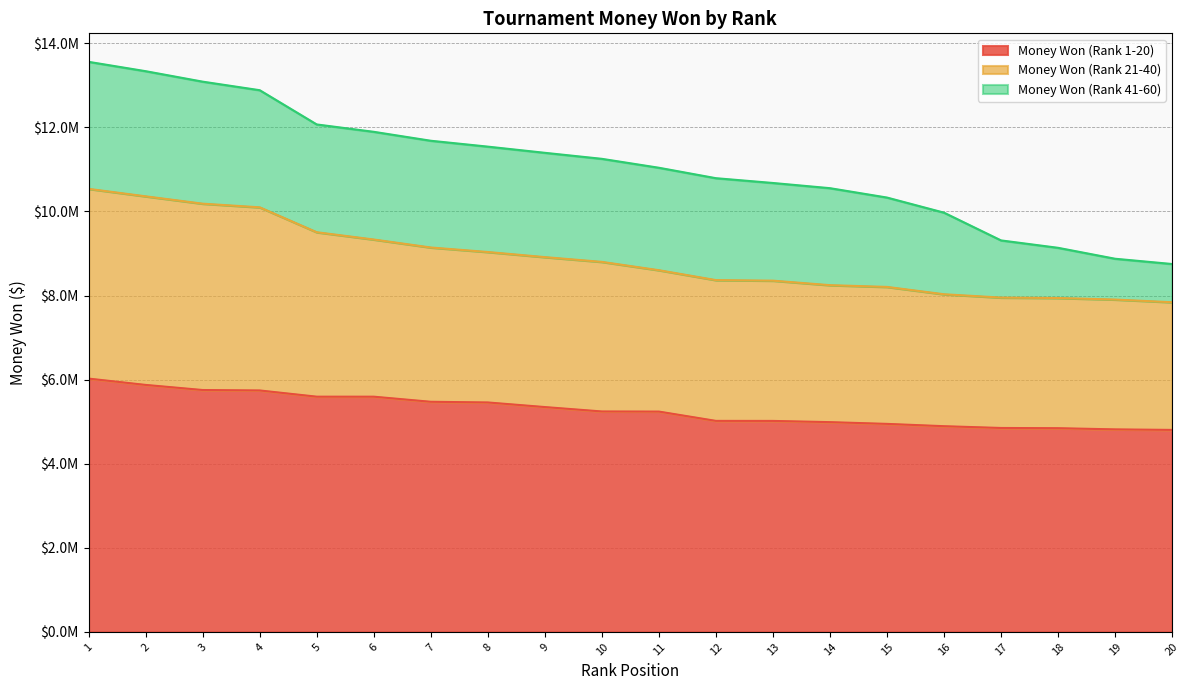

Which category has the lowest value in the Money Won (Rank 21-40) series?

20